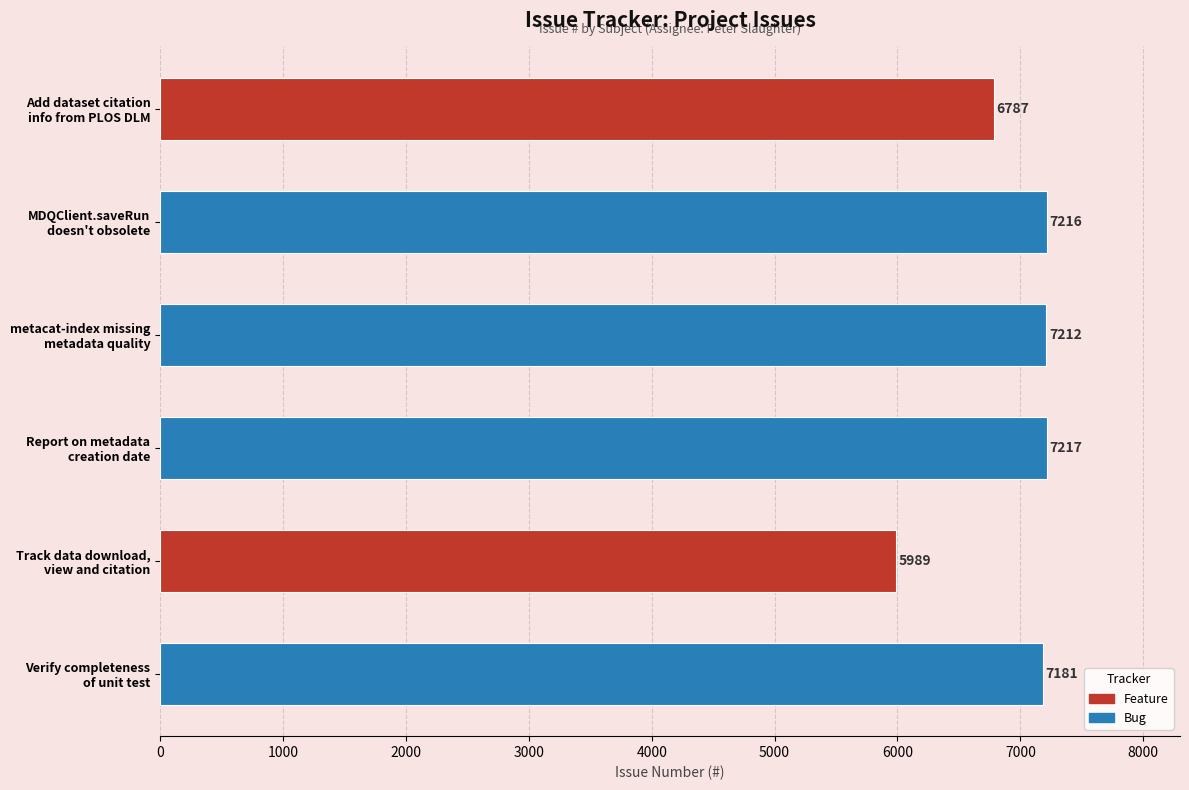

What is the greatest value displayed?

7217